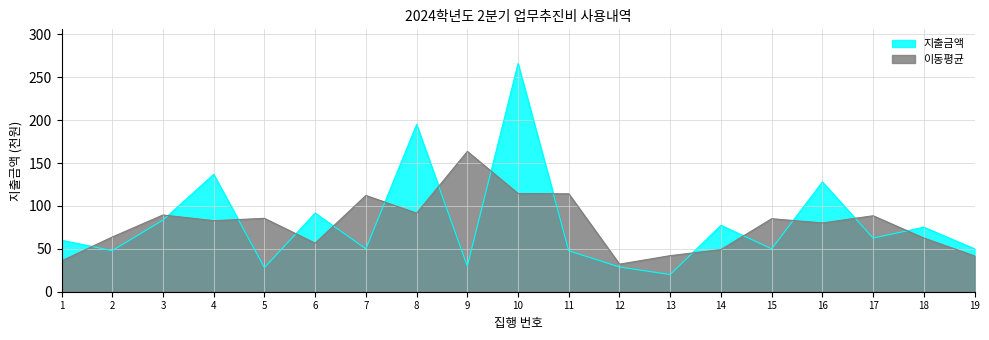

Reading left to right, extract all data points from this chart.

1=60.0	2=47.9	3=83.5	4=136.9	5=28.1	6=91.7	7=50.0	8=195.0	9=29.8	10=266.0	11=47.7	12=28.8	13=20.0	14=77.4	15=50.0	16=128.0	17=62.5	18=75.2	19=50.0